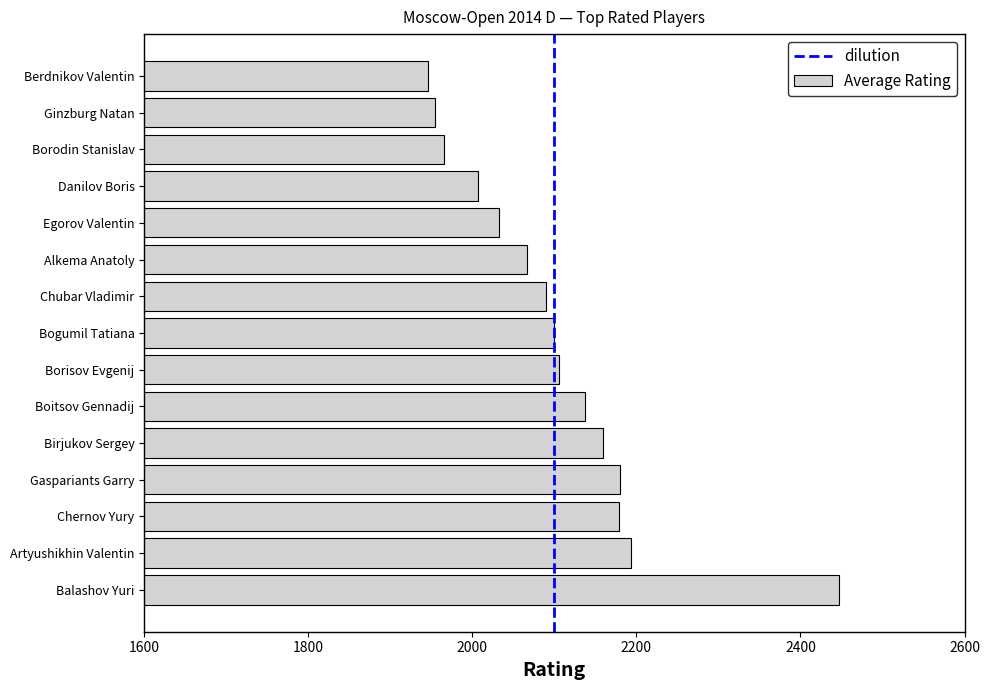

What is the average value?

2104